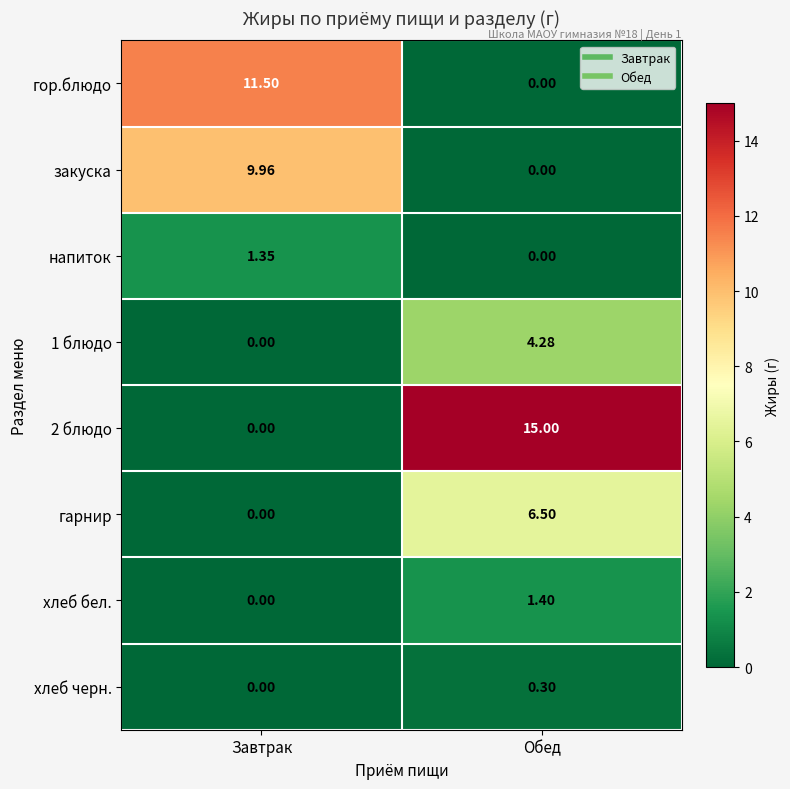

List the labels in order of закуска value, smallest first.

Обед, Завтрак